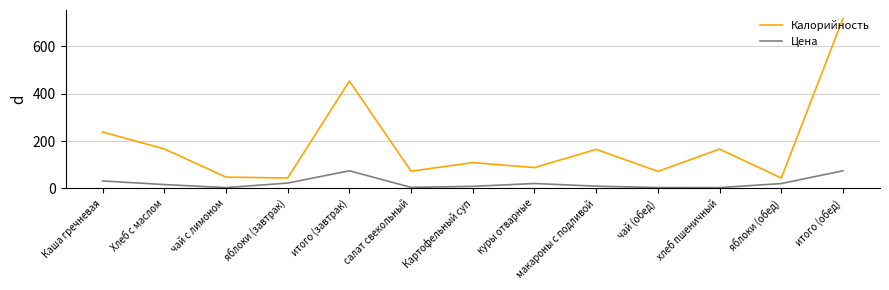

True or false: Калорийность and Цена cross at least once.

False